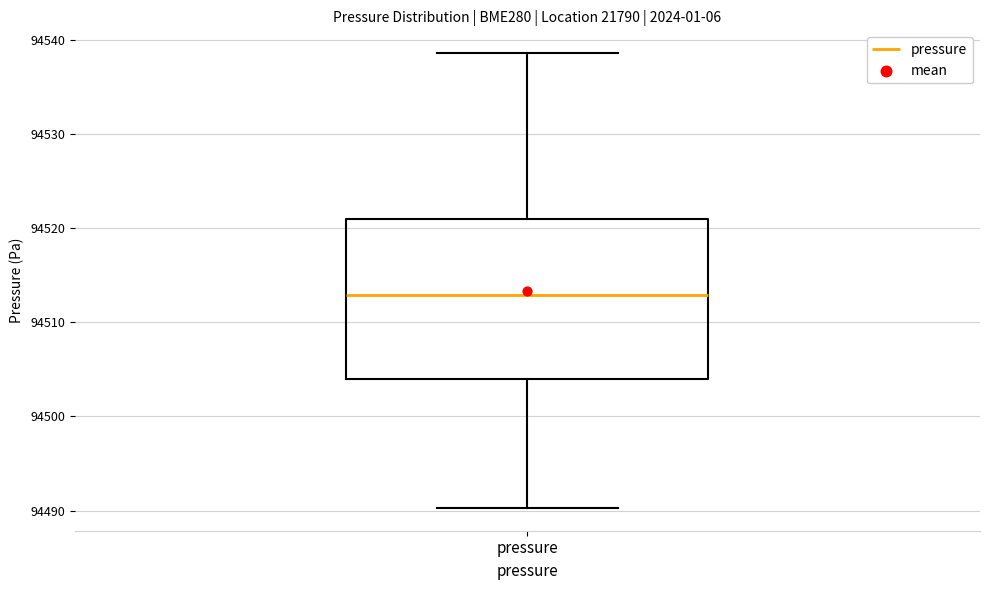

Transcribe this box plot: give where the median line is, the range the box spans, and where the two whiskers end, as read against the y-axis. The values are not printed on the chart, so give them approximately, as read against the axis.

median 94513, box 94504 to 94521, whiskers 94490 to 94539